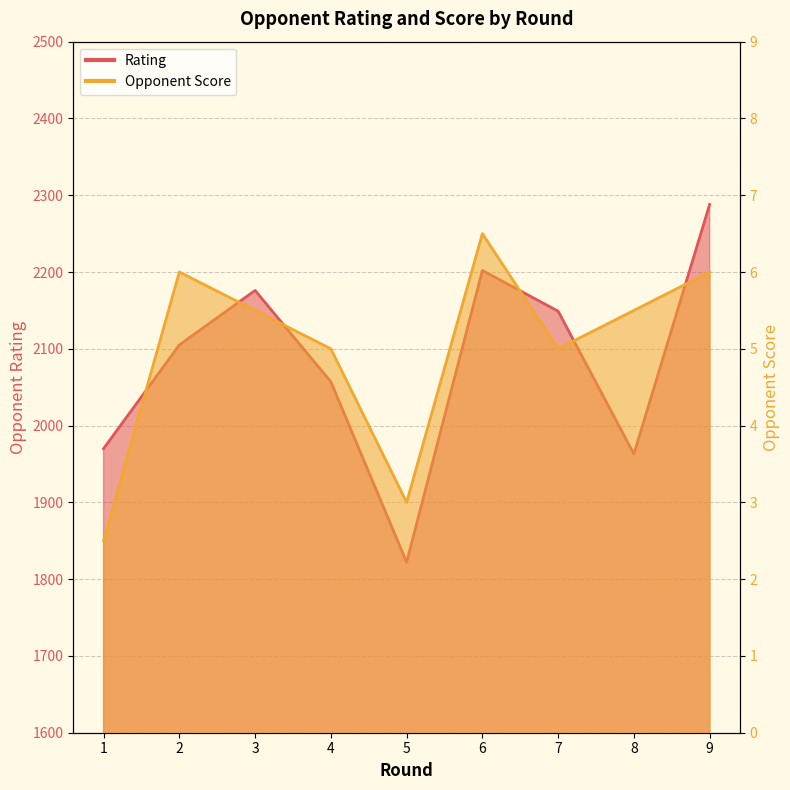

Which label corresponds to the smallest value in the chart?

1